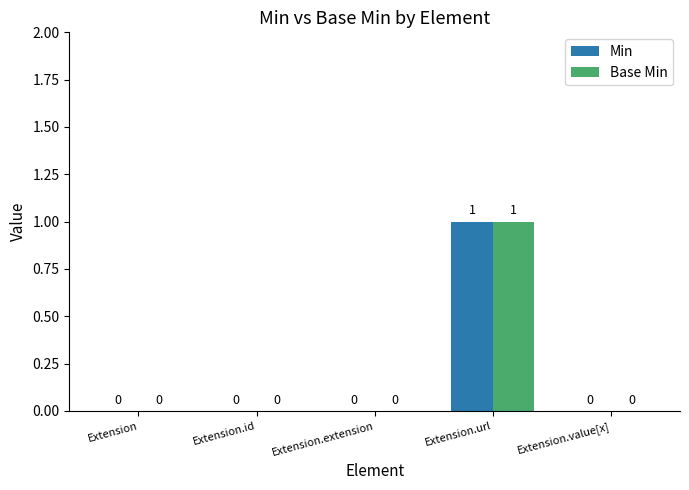

How many Base Min values are between 0 and 1?

5